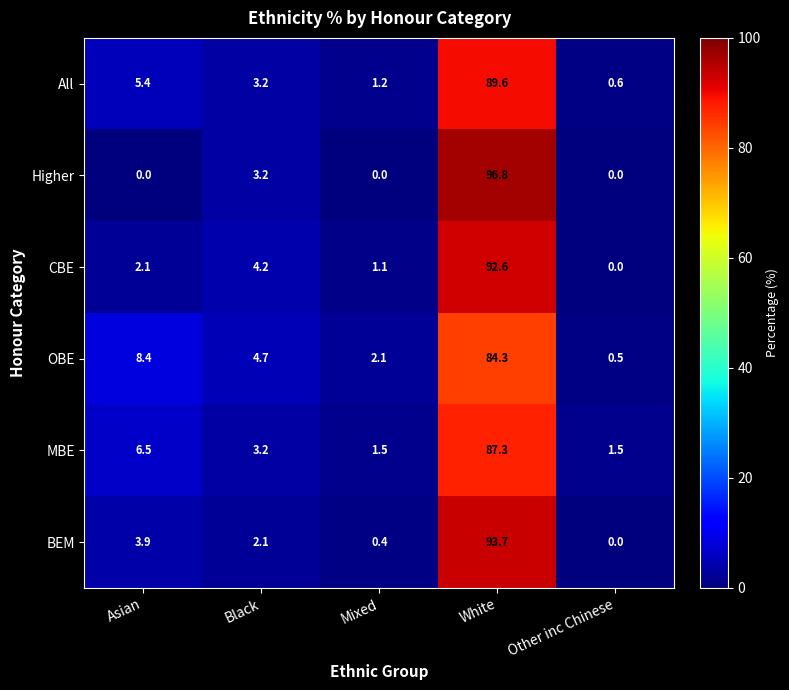

What is the total value across all series at White?

544.3